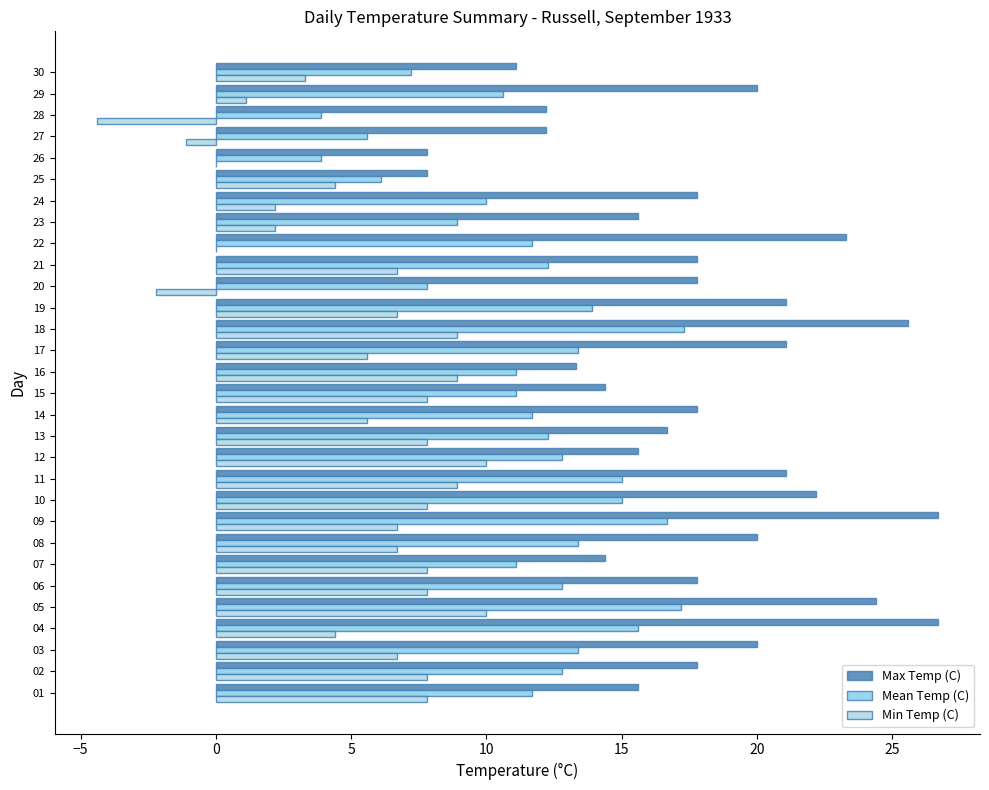

At which label is Mean Temp (C) closest to 10?

24